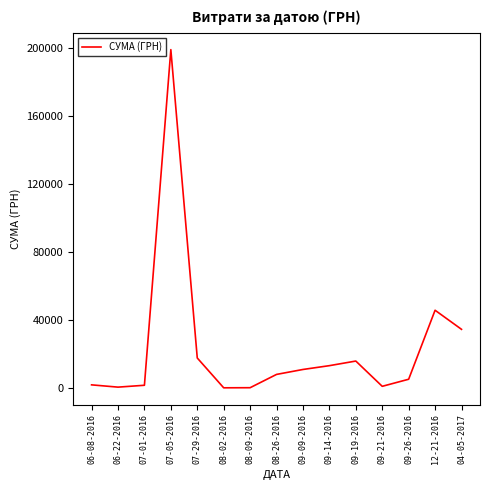

What is the sum of the values at 08-02-2016 and 08-09-2016?

208.0